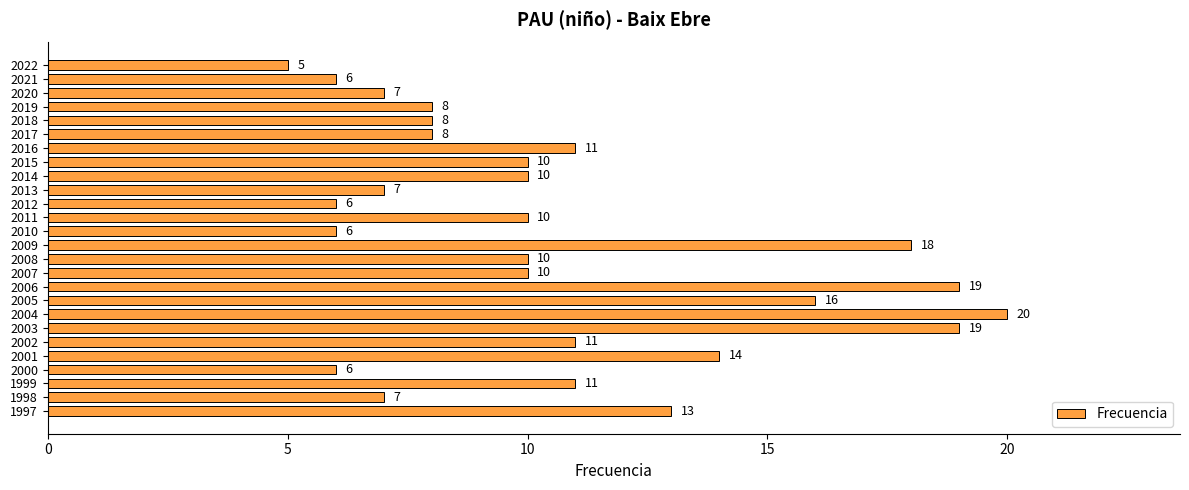

What is the value of the 2nd bar from the top?

6